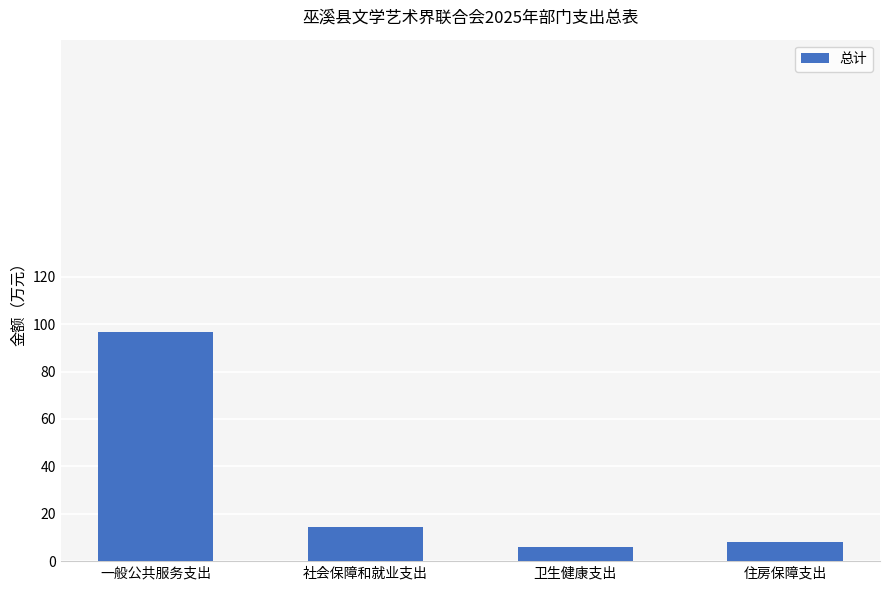

Between 住房保障支出 and 一般公共服务支出, which is larger?

一般公共服务支出